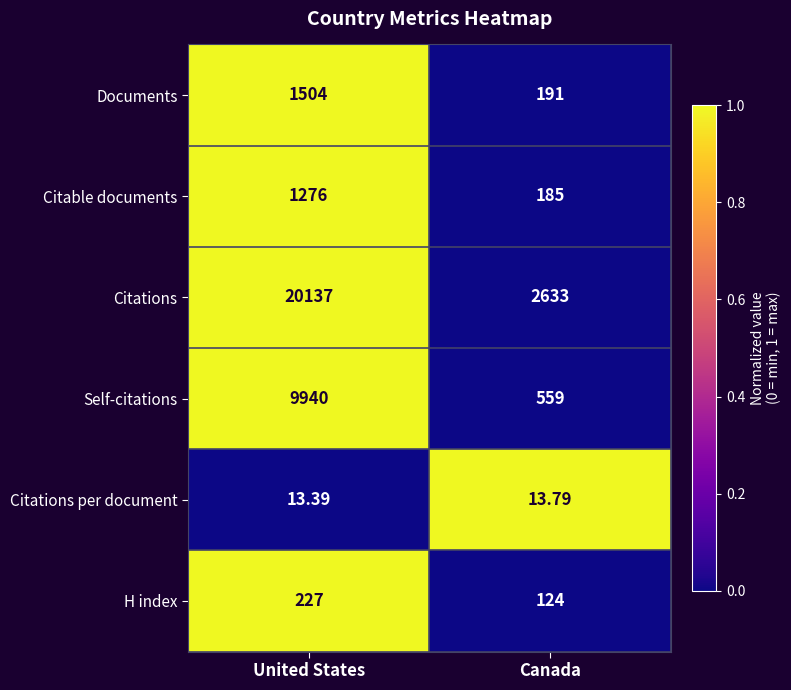

Which category has the lowest value across all series?

United States